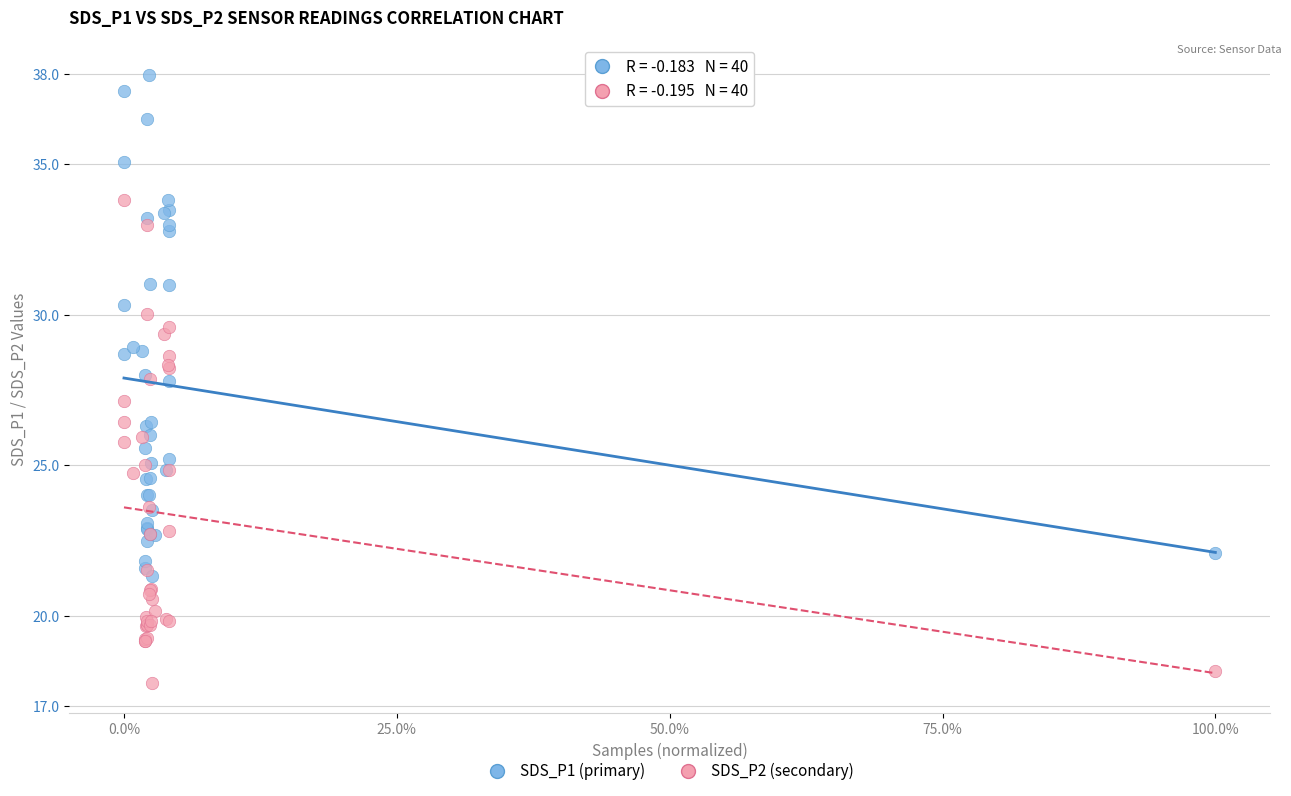

What are all the series names shown in the legend?

SDS_P1 (primary), SDS_P2 (secondary)